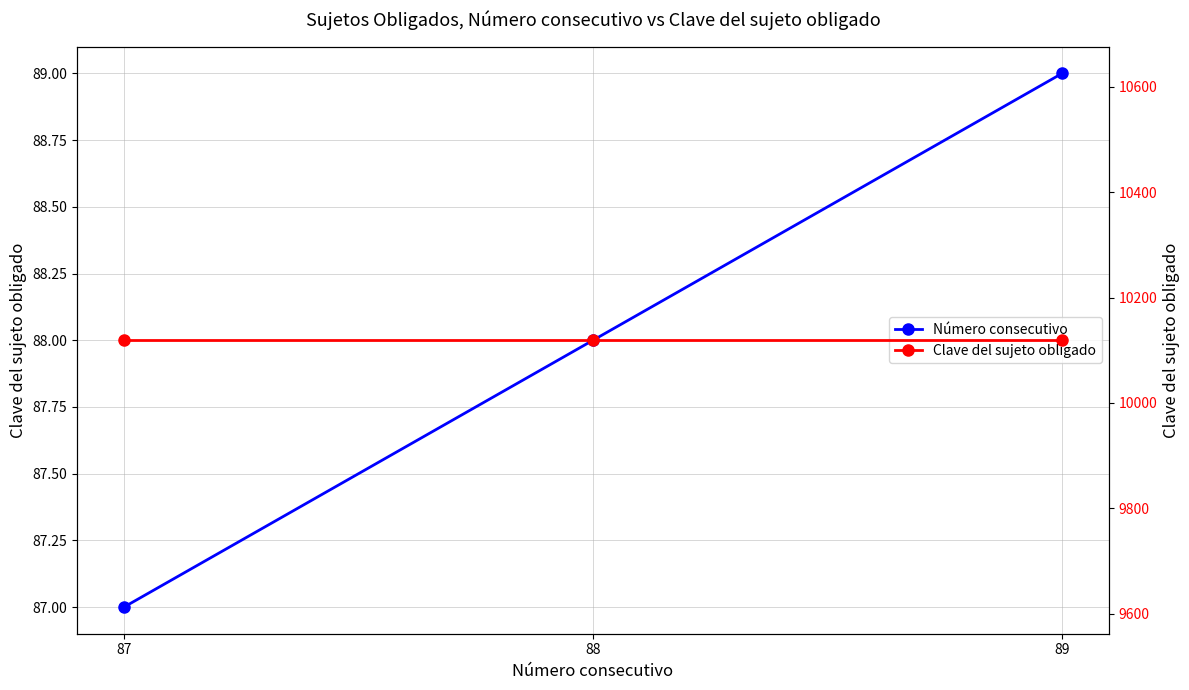

What is the value of the Clave del sujeto obligado point at the 2nd from the left?

10119